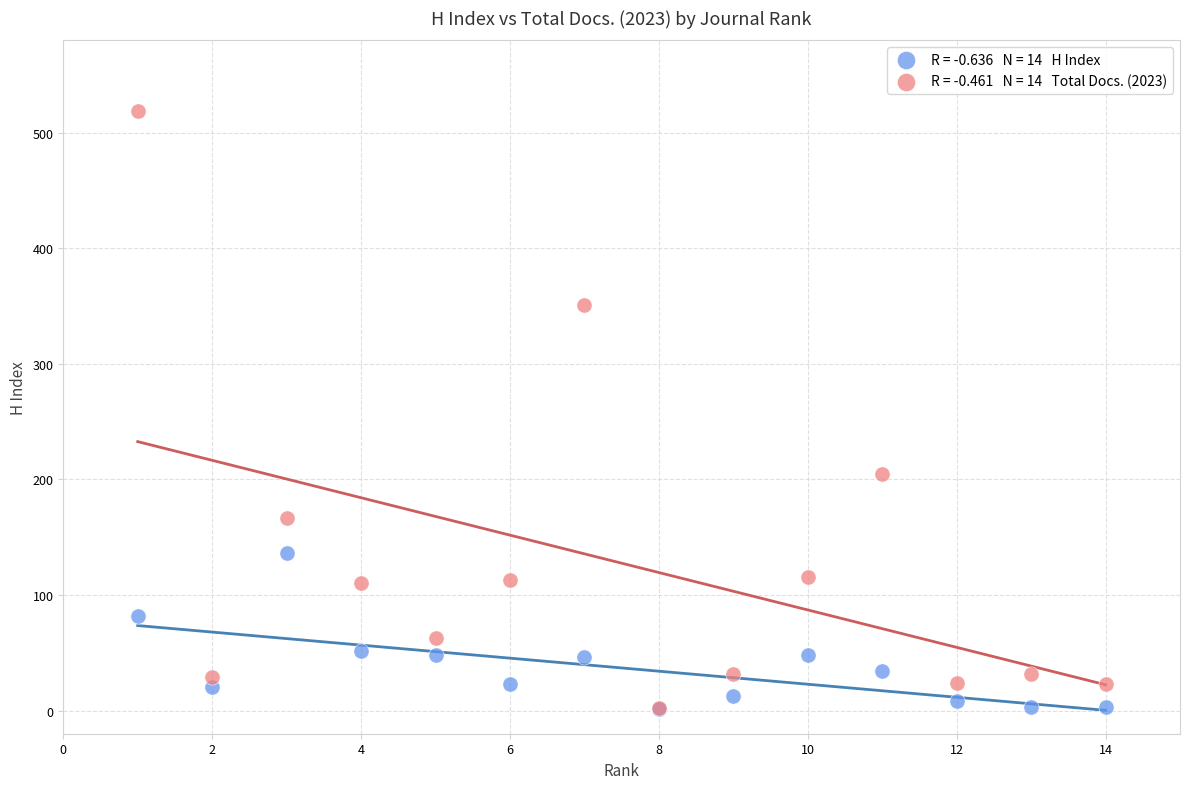

Across all series, what Y value is closest to 260?

205